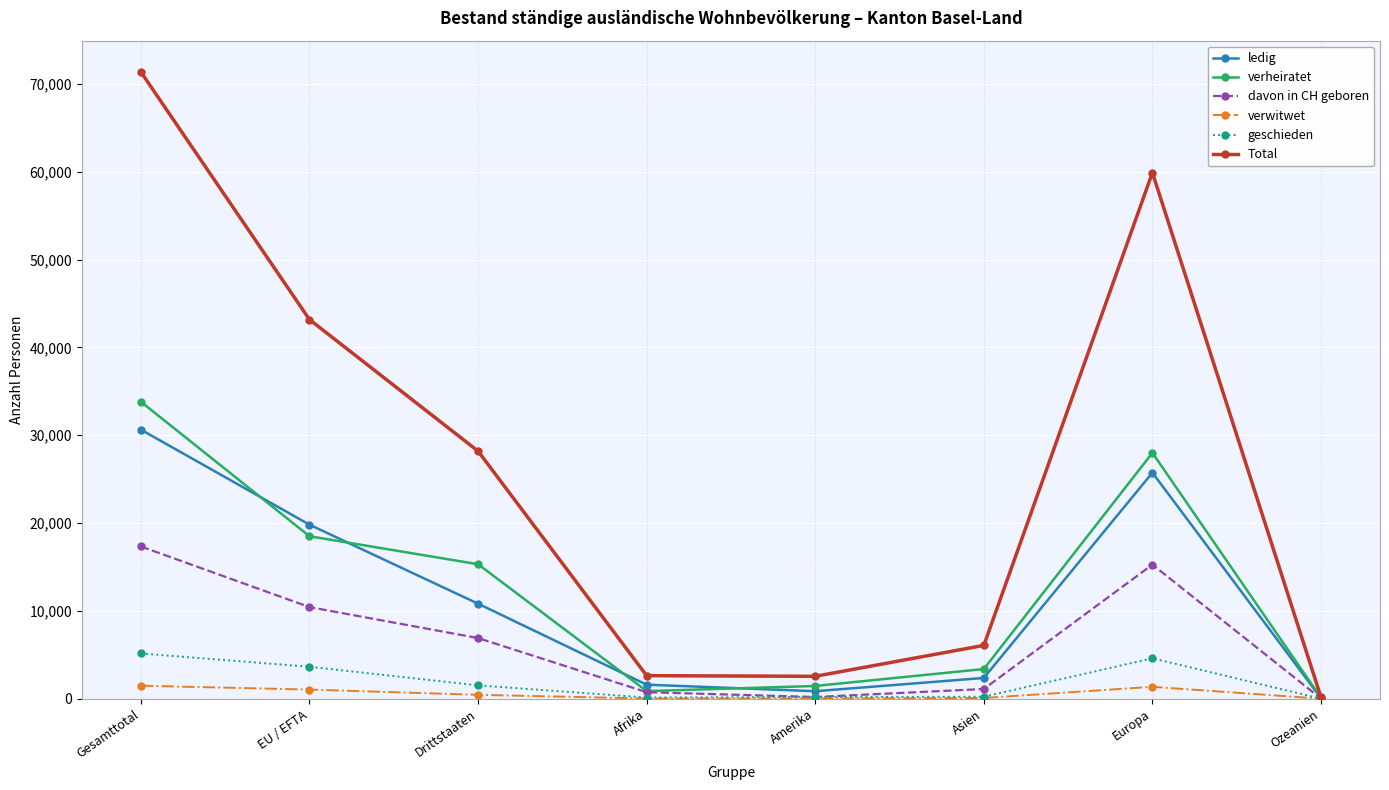

The value of Total at Gesamttotal is 125817. True or false?

False